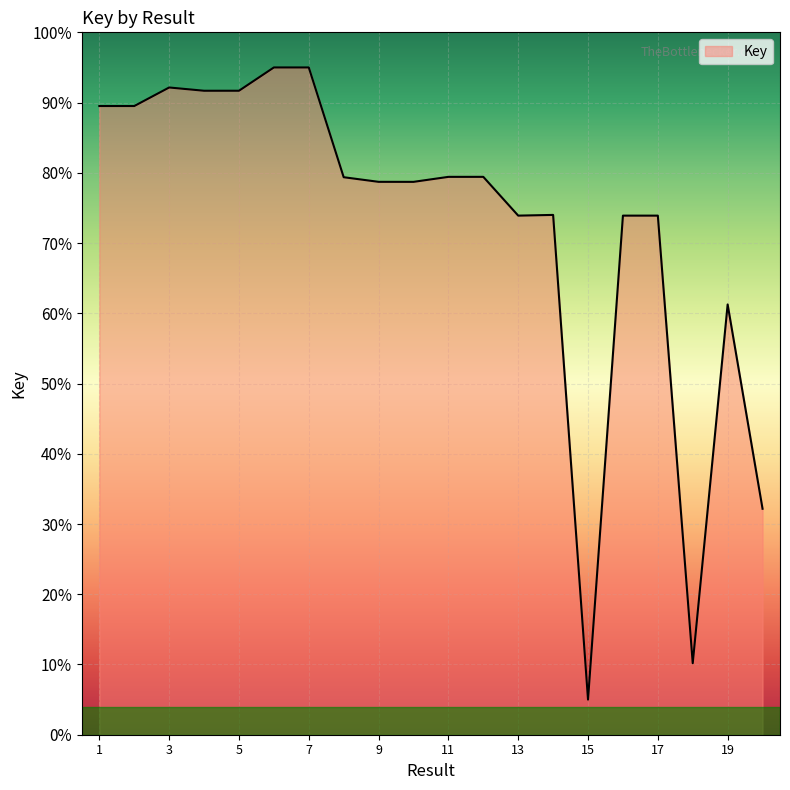

What is the smallest value displayed?

5.0